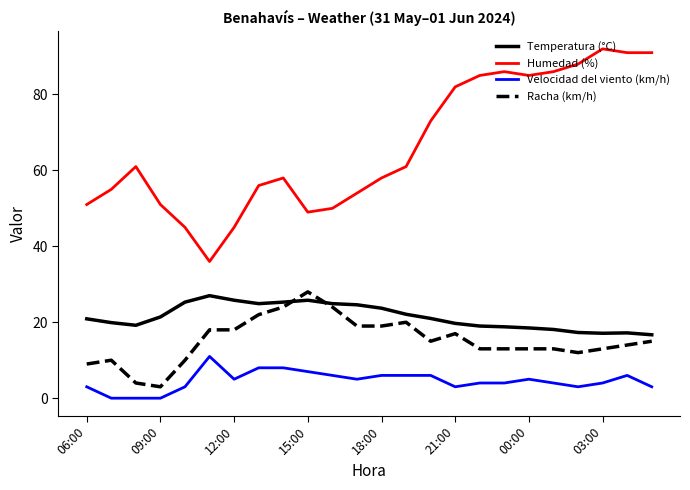

Does the chart display data point markers on the line(s)?

No